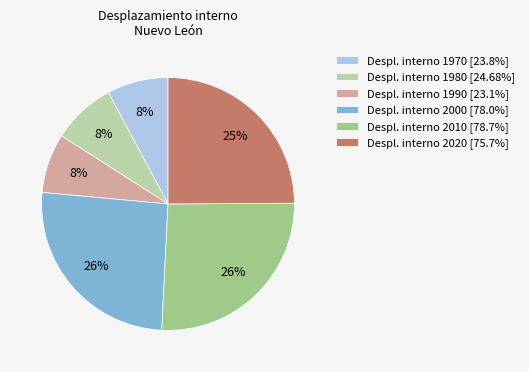

Is there a majority slice in this chart?

No